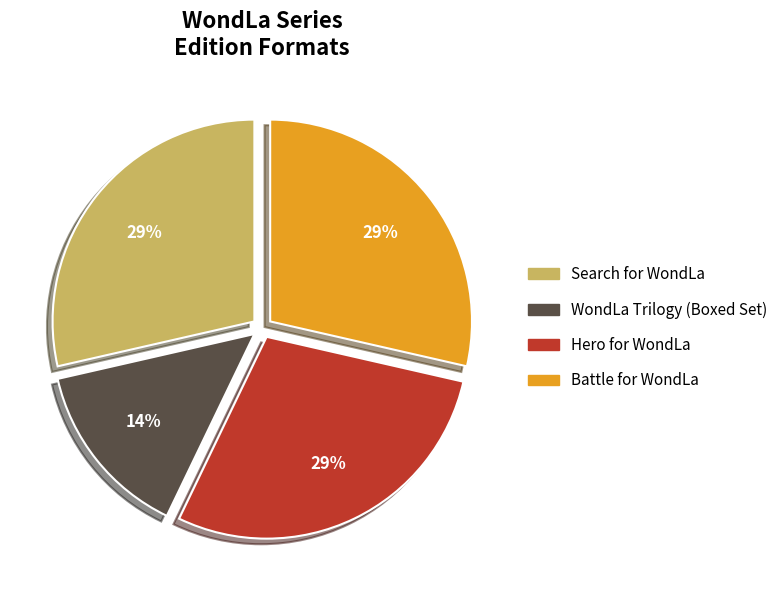

How many segments does this pie chart have?

4